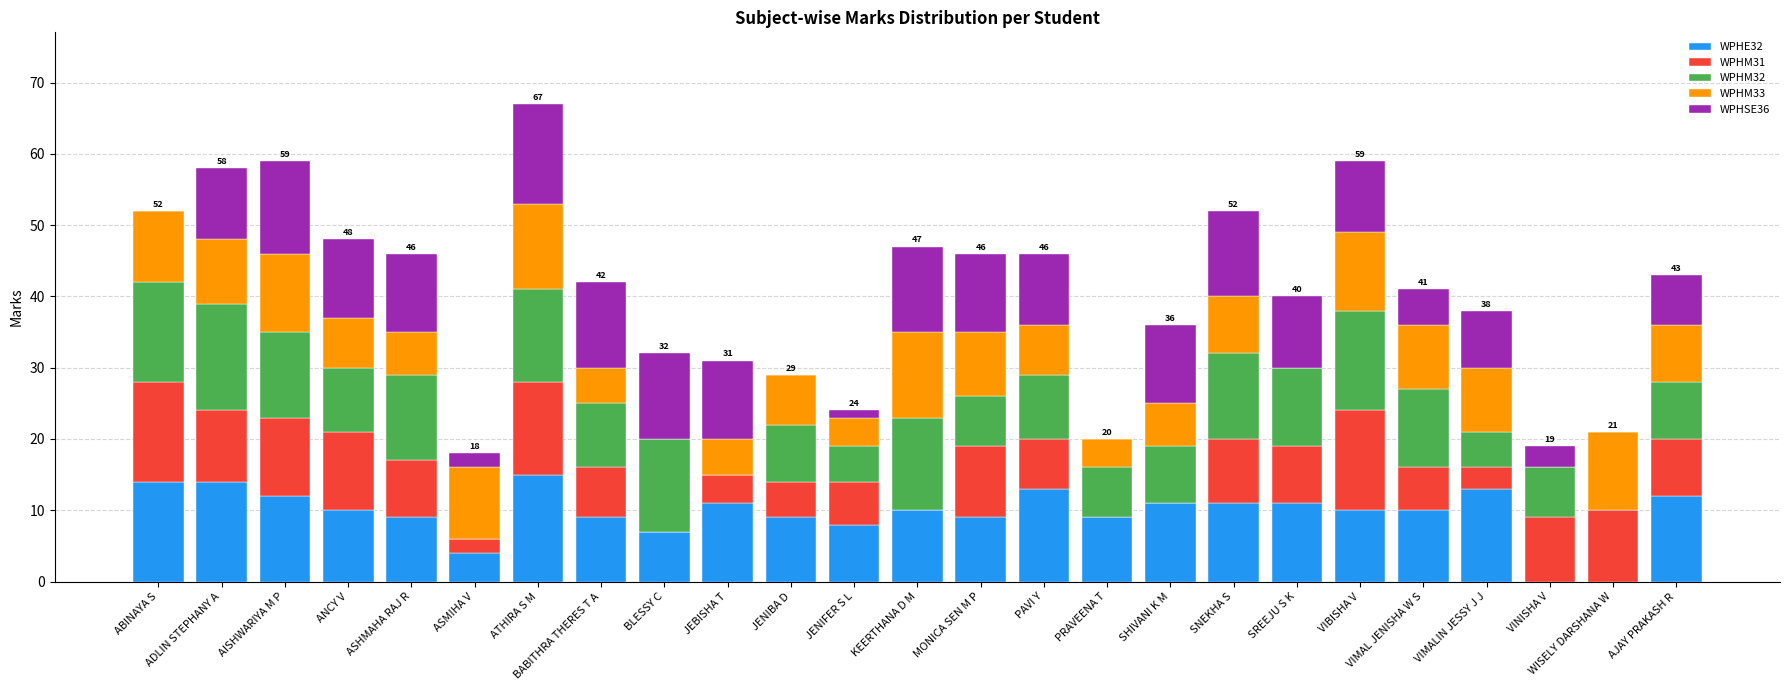

What is the total value across all series at VIMAL JENISHA W S?

41